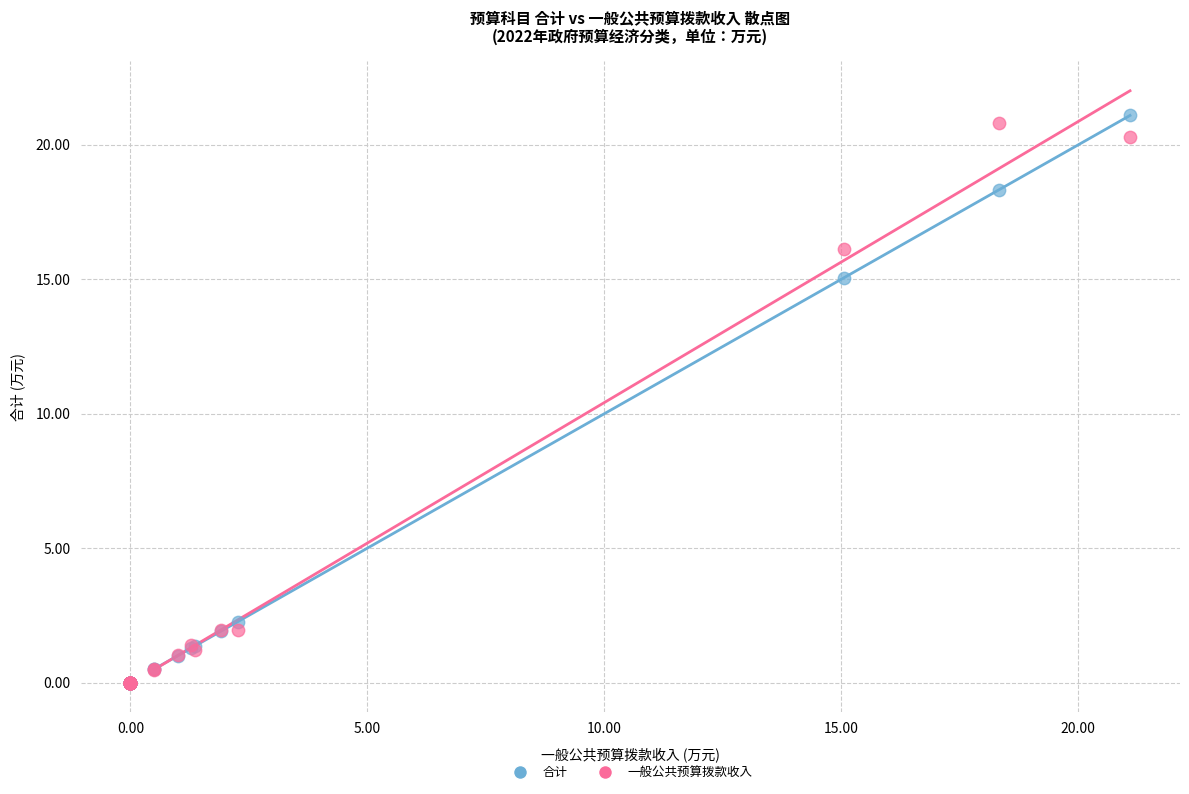

In the 一般公共预算拨款收入 series, what Y value is closest to 10?

16.1